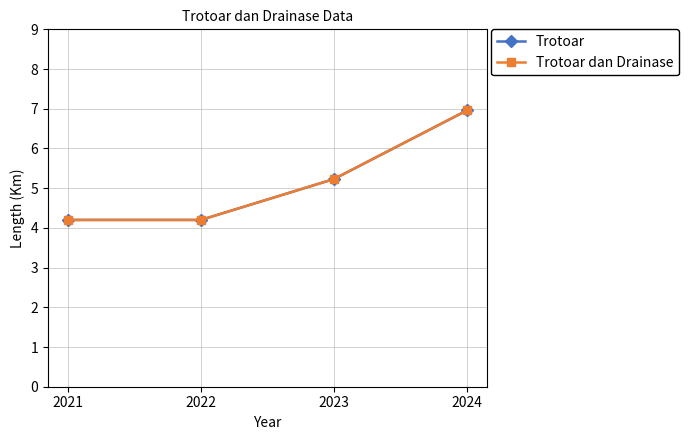

Is it true that Trotoar equals 6.8 at 2022?

False